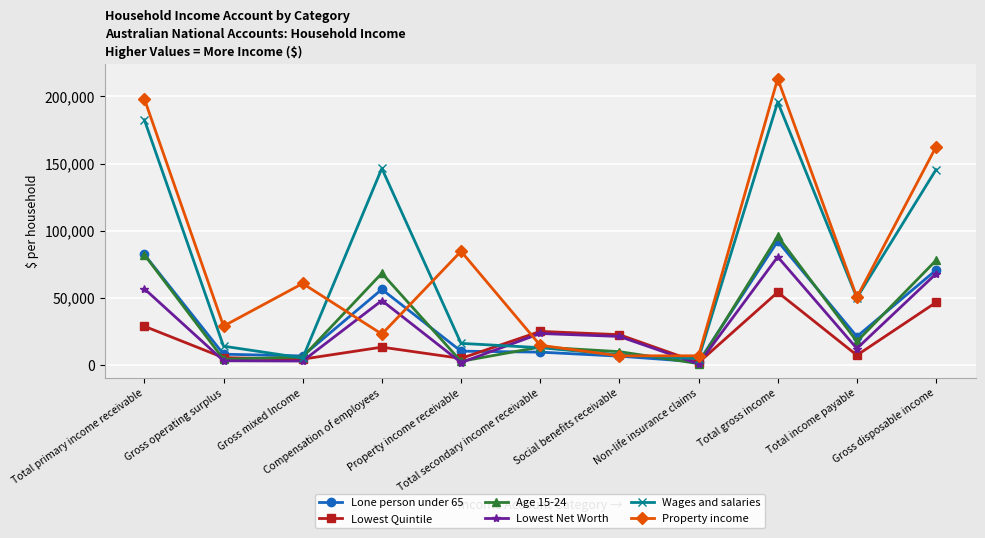

What is the maximum value shown in the chart?

213189